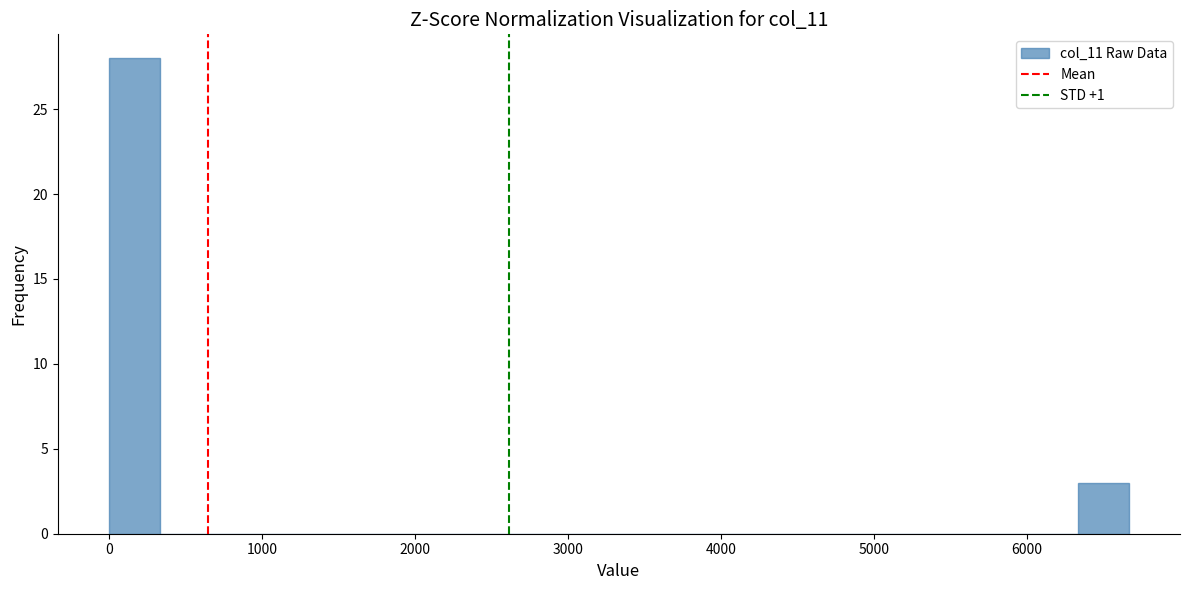

Around what value on the x-axis is the tallest bar? Give the approximate position of its centre, as read against the axis.

200